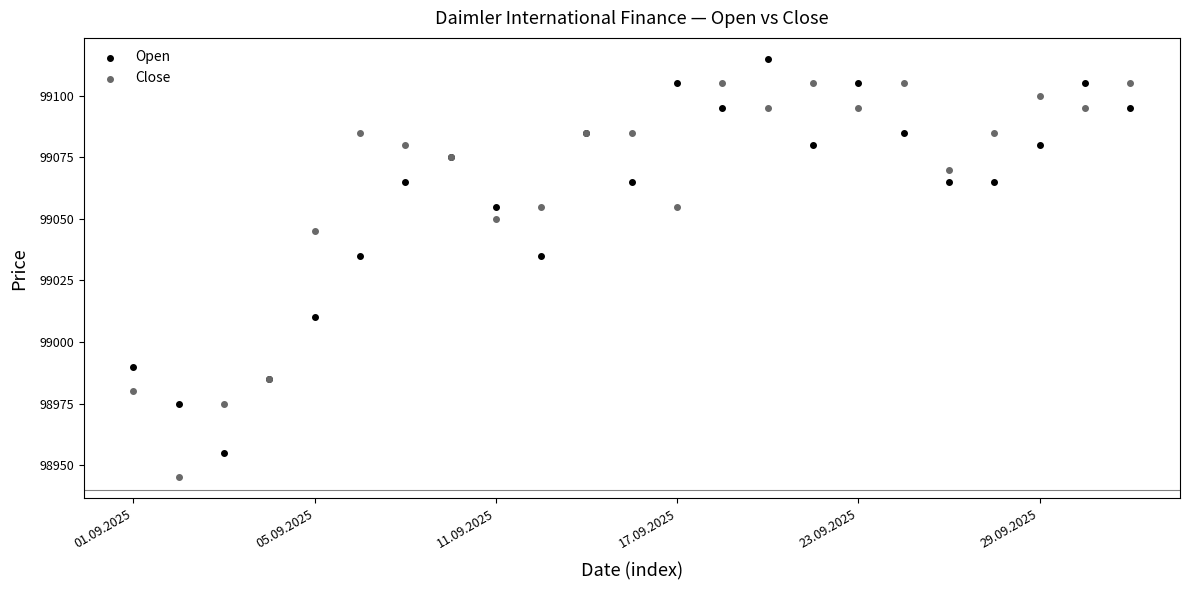

Which series contains the highest Y value?

Open